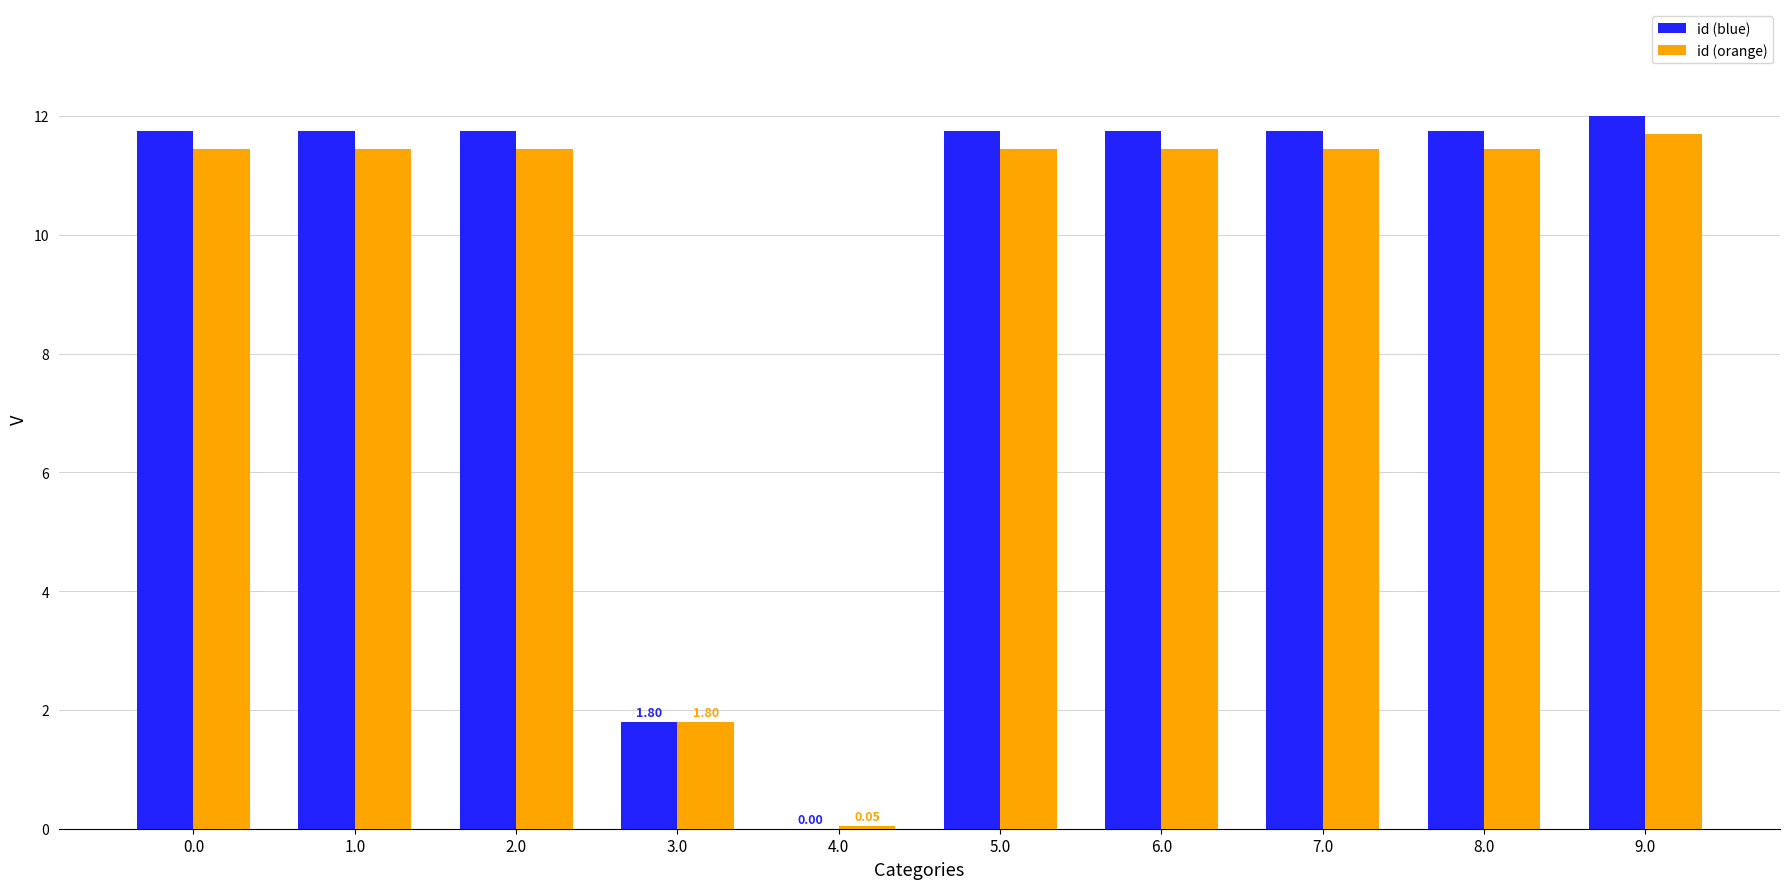

What is the greatest value displayed?

12.0